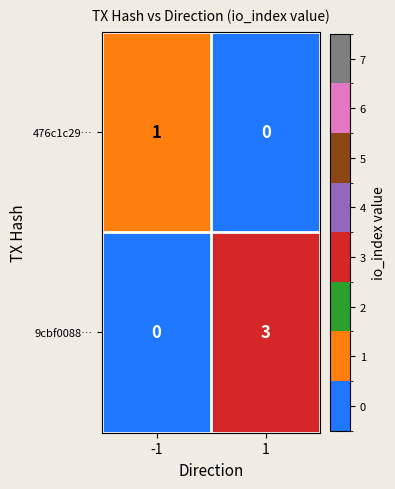

What is the maximum value for 9cbf0088…?

3